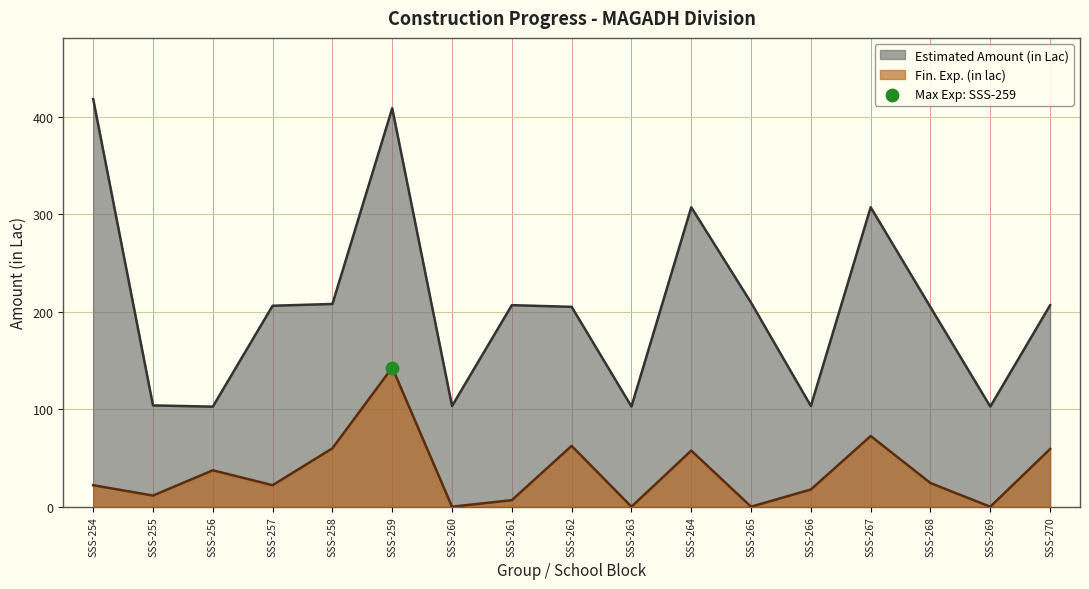

Is the value of Fin. Exp. (in lac) at SSS-256 greater than the value of Estimated Amount (in Lac) at SSS-267?

No